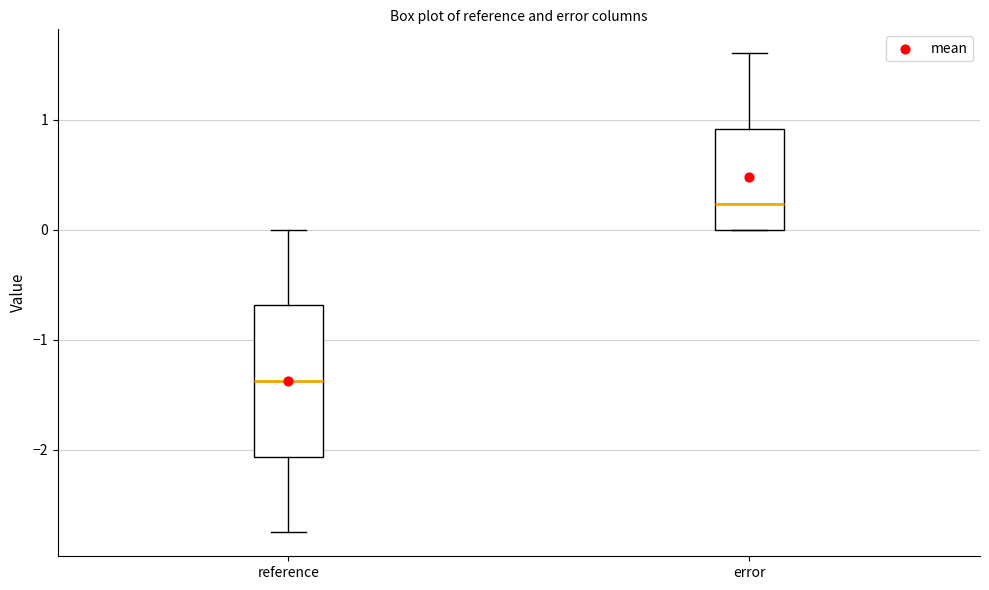

Reading left to right, transcribe this box plot: for each box, give where its median line is, the range the box spans, and where its two whiskers end, as read against the y-axis. The values are not printed on the chart, so give them approximately, as read against the axis.

reference: median -1.4, box -2.1 to -0.7, whiskers -2.8 to 0.0
error: median 0.2, box 0.0 to 0.9, whiskers 0.0 to 1.6